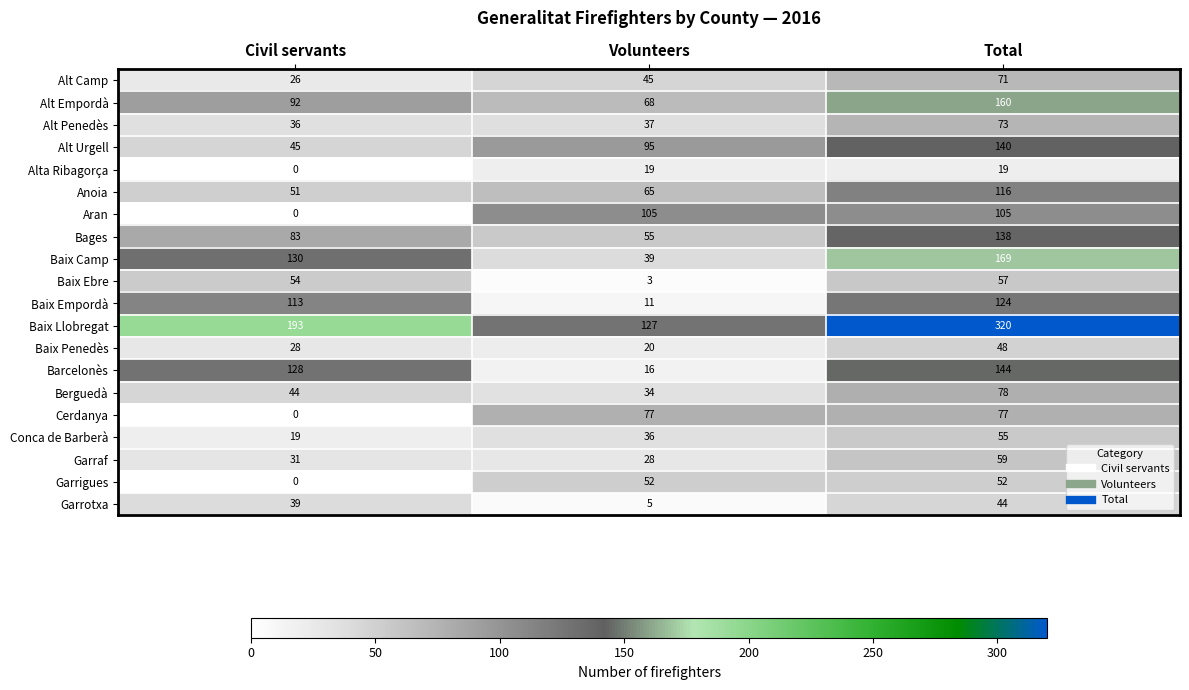

How many data points does each series have?

3